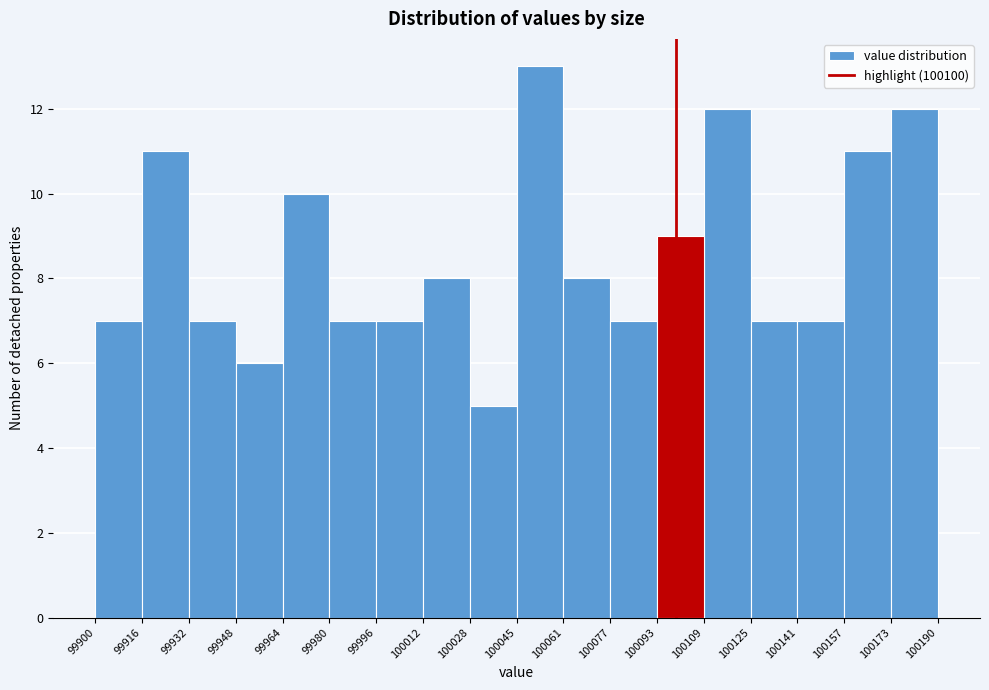

Reading left to right, list every bar in this chart as the range it spans on the x-axis followed by its height. The values are not printed on the chart, so give them approximately, as read against the axis.

99900 to 99916: 7
99916 to 99932: 11
99932 to 99948: 7
99948 to 99964: 6
99964 to 99980: 10
99980 to 99996: 7
99996 to 100012: 7
100012 to 100028: 8
100028 to 100045: 5
100045 to 100061: 13
100061 to 100077: 8
100077 to 100093: 7
100093 to 100109: 9
100109 to 100125: 12
100125 to 100141: 7
100141 to 100157: 7
100157 to 100173: 11
100173 to 100190: 12